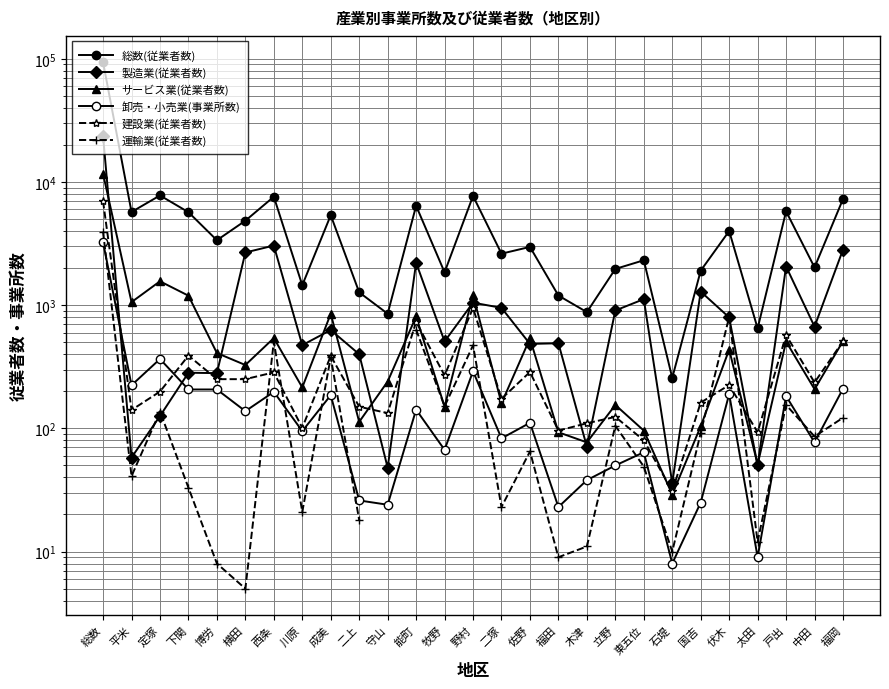

Rank the series at 牧野 from lowest to highest value.

卸売・小売業(事業所数), サービス業(従業者数), 運輸業(従業者数), 建設業(従業者数), 製造業(従業者数), 総数(従業者数)